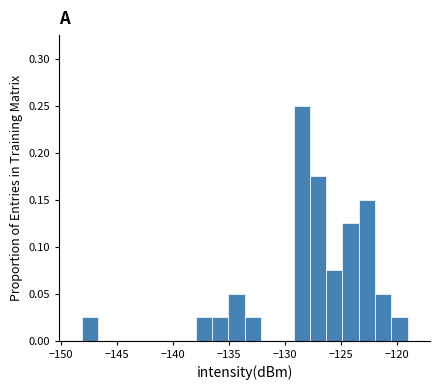

Read against the x-axis, roughly where is the centre of the tallest bar?

-128.5